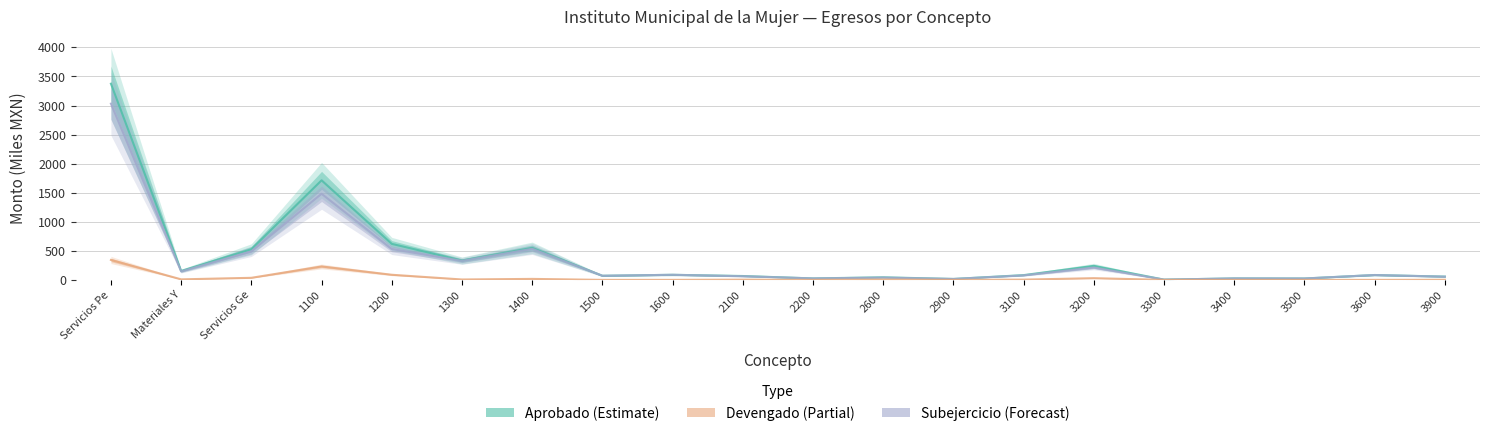

Where is the first local minimum for Subejercicio?

Materiales Y